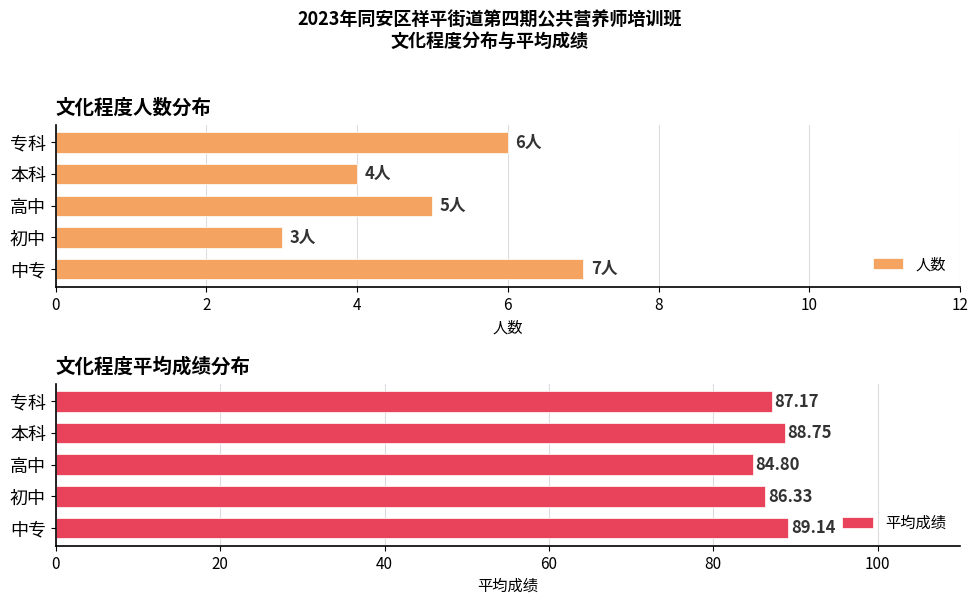

How many values in the 平均成绩 series are below 87?

2